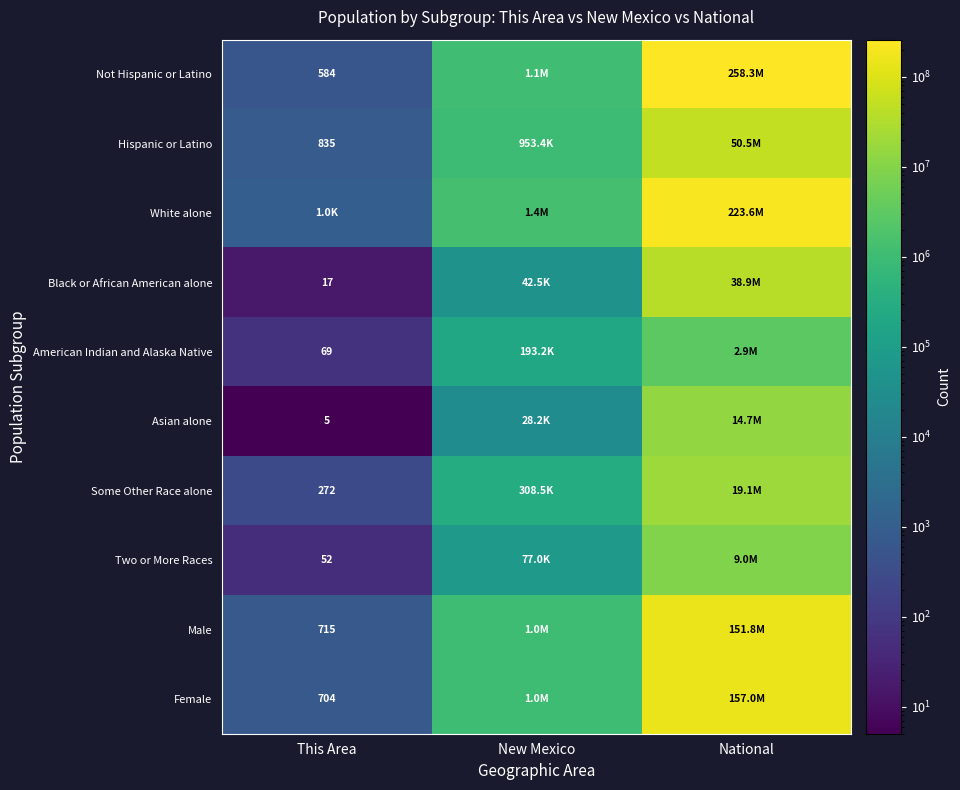

The Female series shows 704 at This Area. True or false?

True